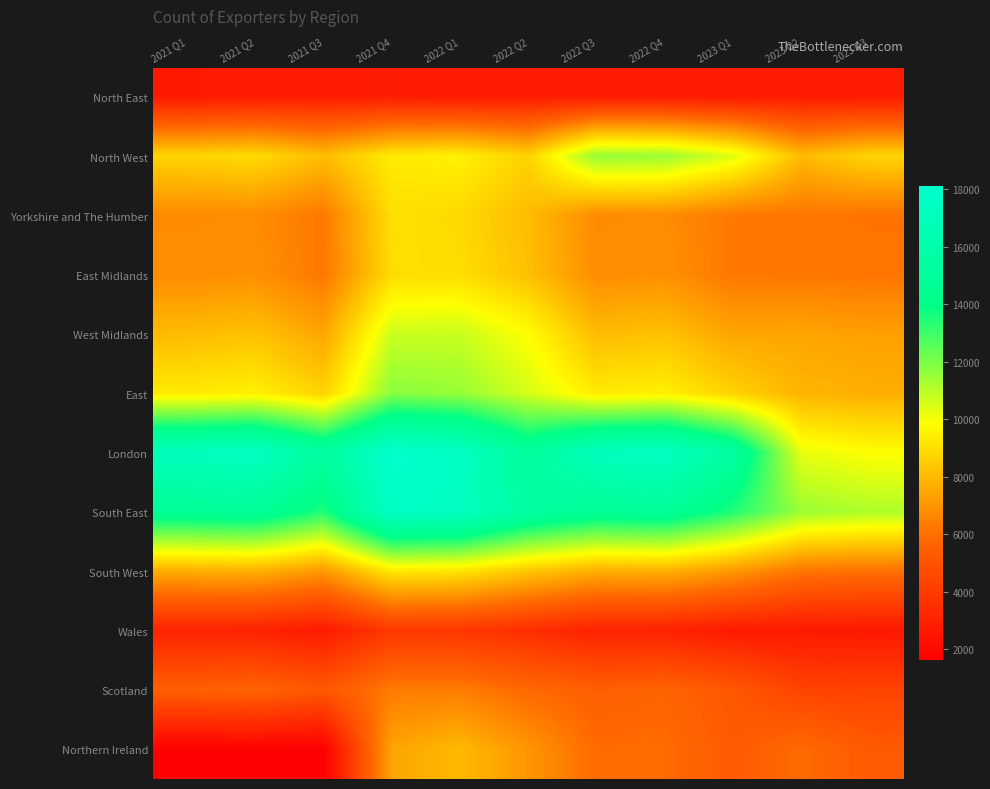

List the series in order of their peak value, lowest first.

North East, Wales, Scotland, Northern Ireland, East Midlands, Yorkshire and The Humber, South West, West Midlands, North West, East, South East, London